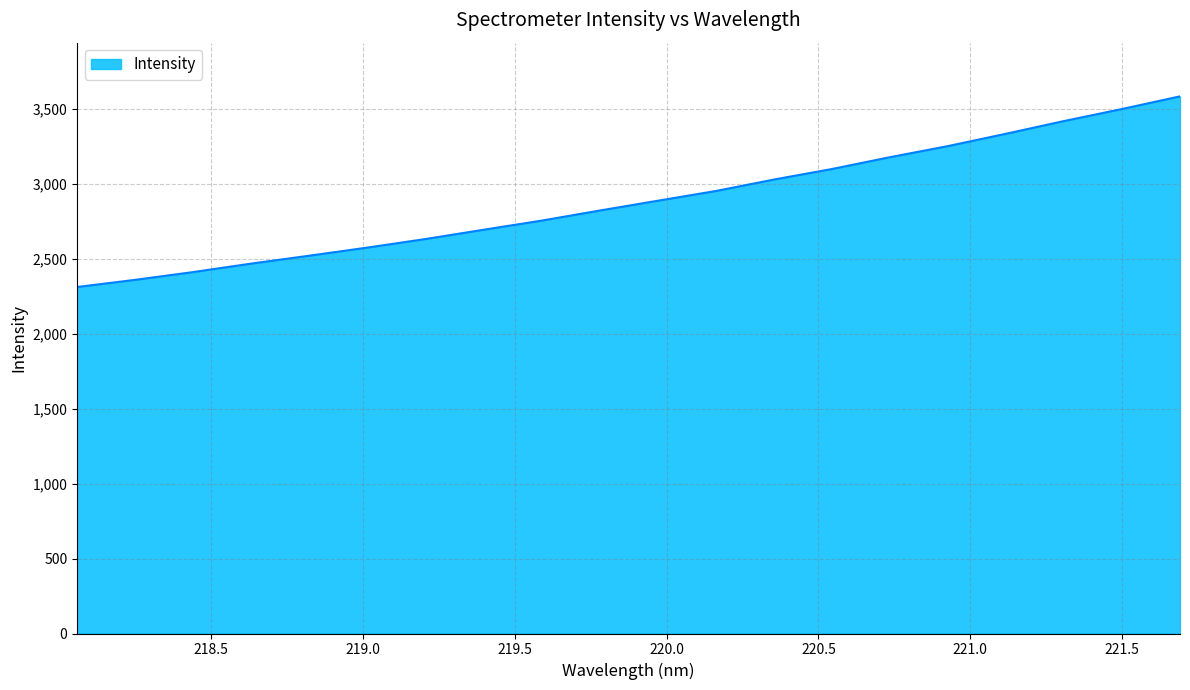

What is the difference between the maximum and minimum values?

1272.0